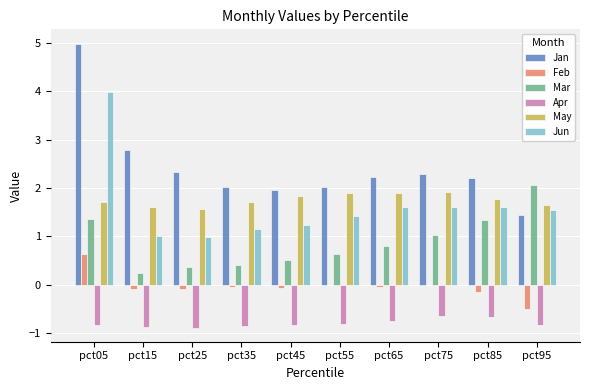

What is the spread (max minus min) of values at pct95?

2.9